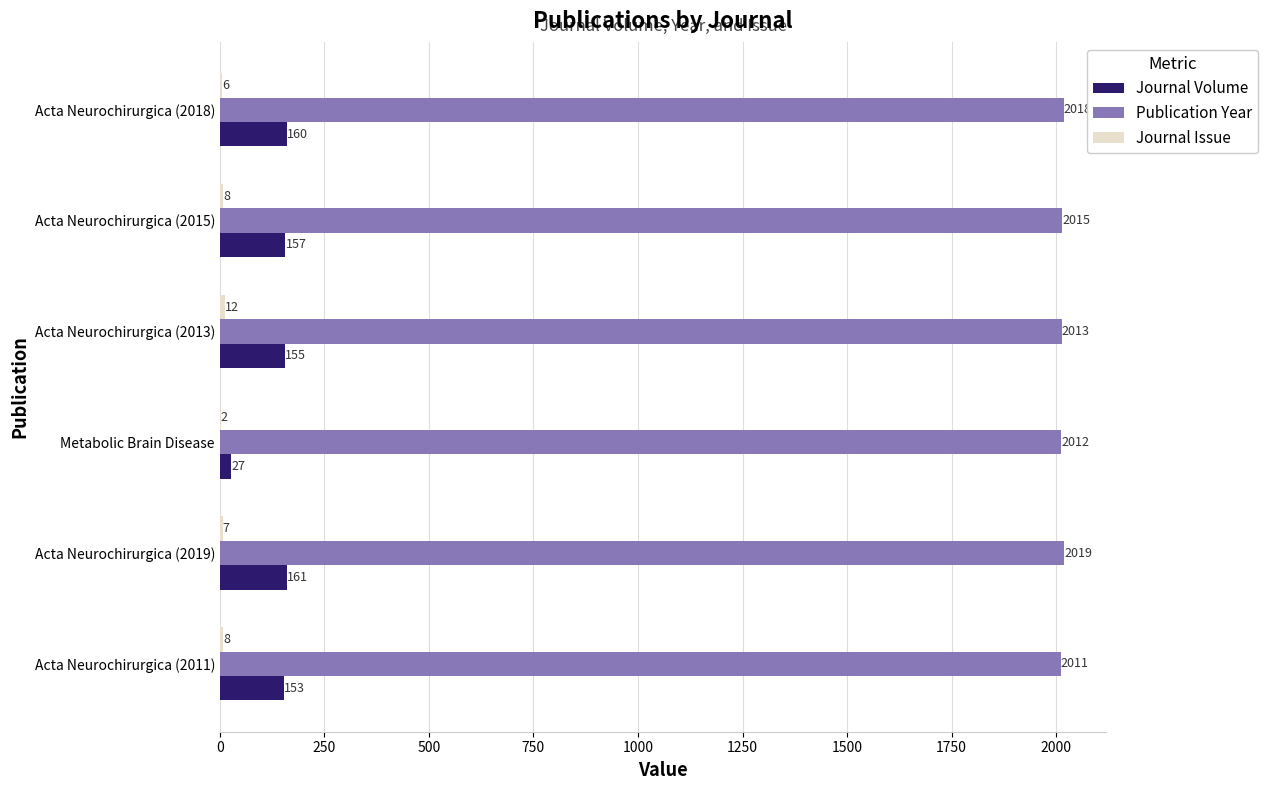

Count the number of data series in this chart.

3